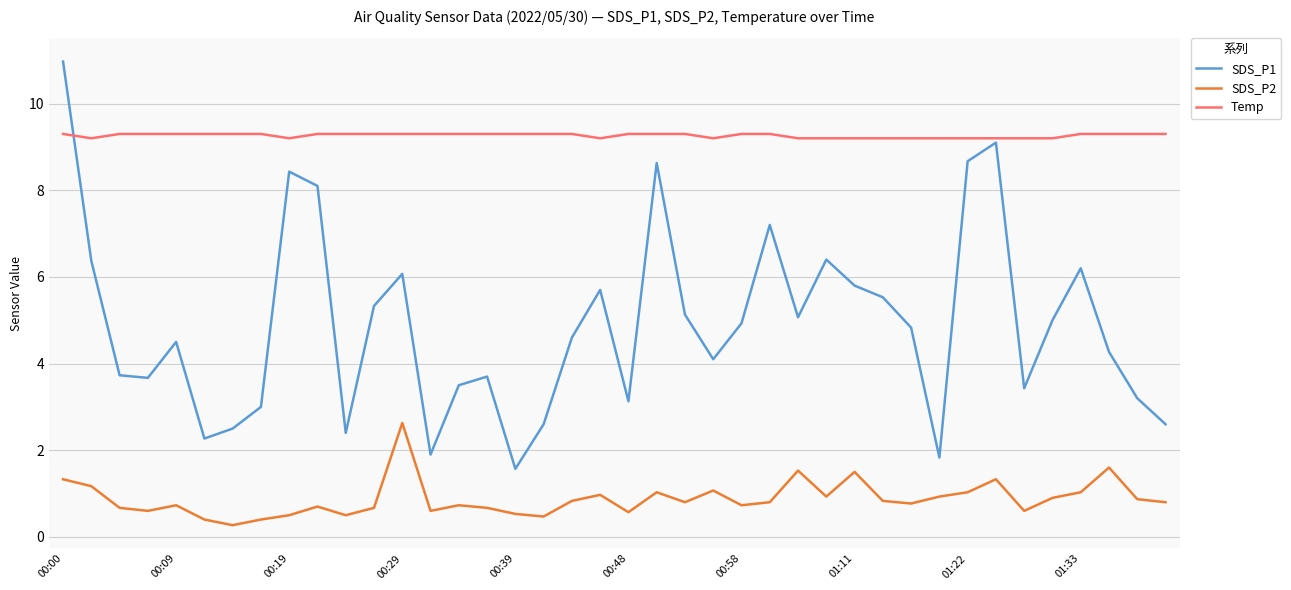

List the series in order of their overall mean, highest first.

Temp, SDS_P1, SDS_P2